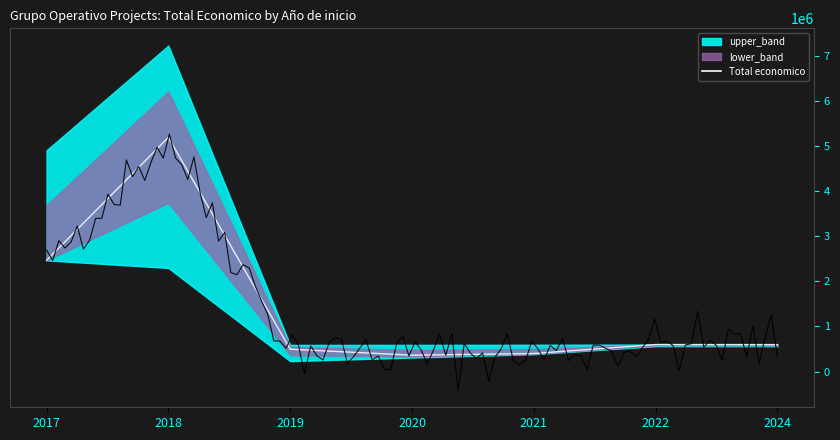

True or false: the data shows 197065 at 2021.

False